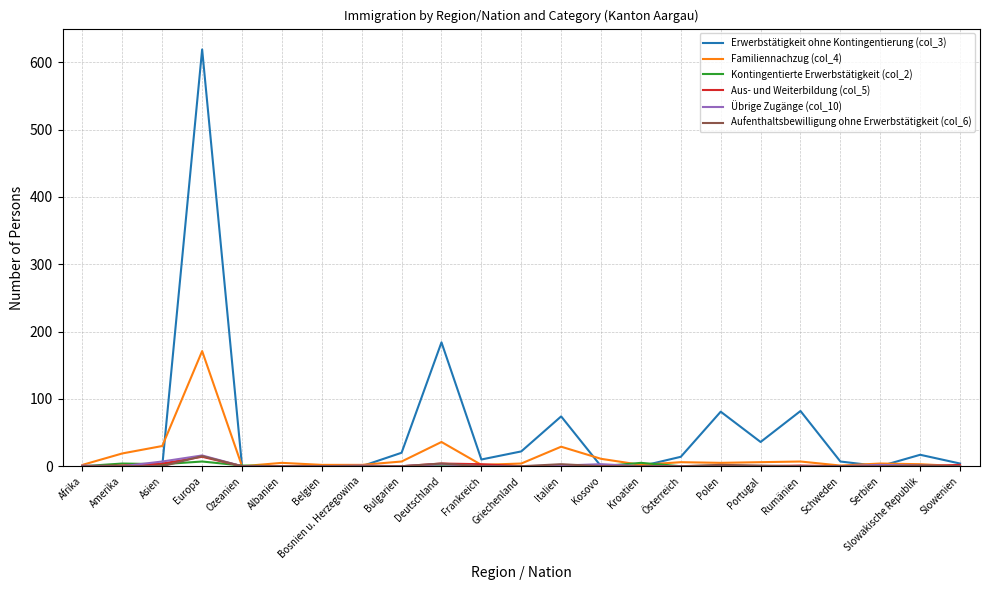

Which series has the largest range (max minus min)?

Erwerbstätigkeit ohne Kontingentierung (col_3)